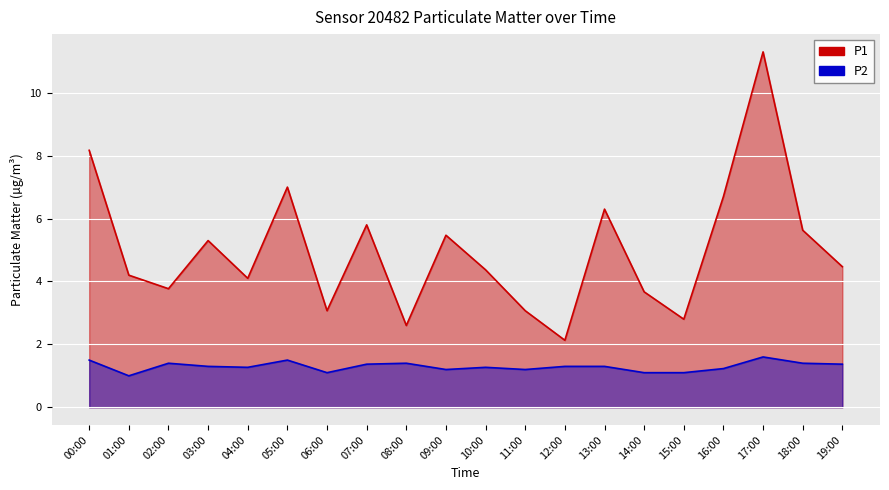

What is the highest value of the P1 series?

11.3